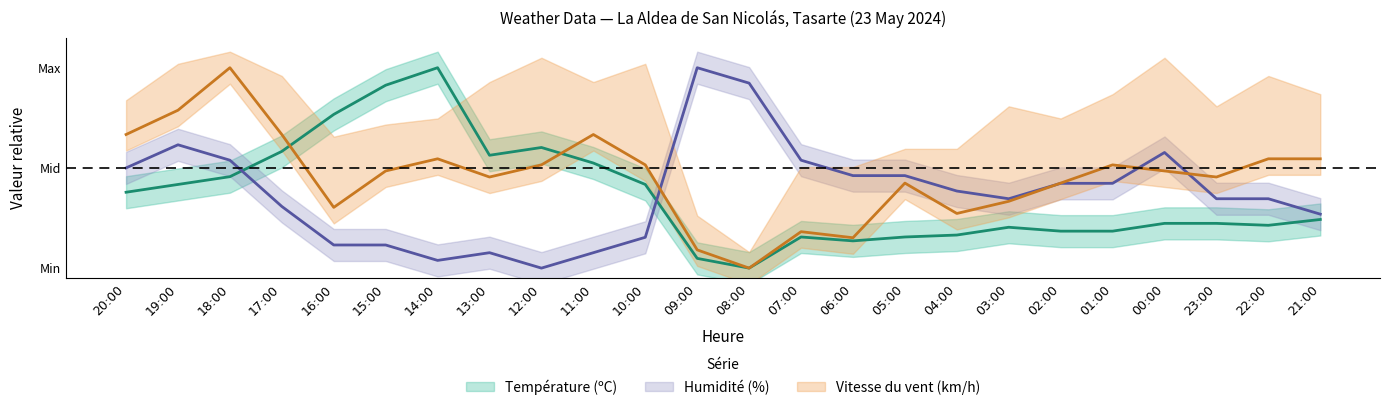

After their last crossing, which series has the higher values: Température (ºC) or Vitesse du vent (km/h)?

Vitesse du vent (km/h)